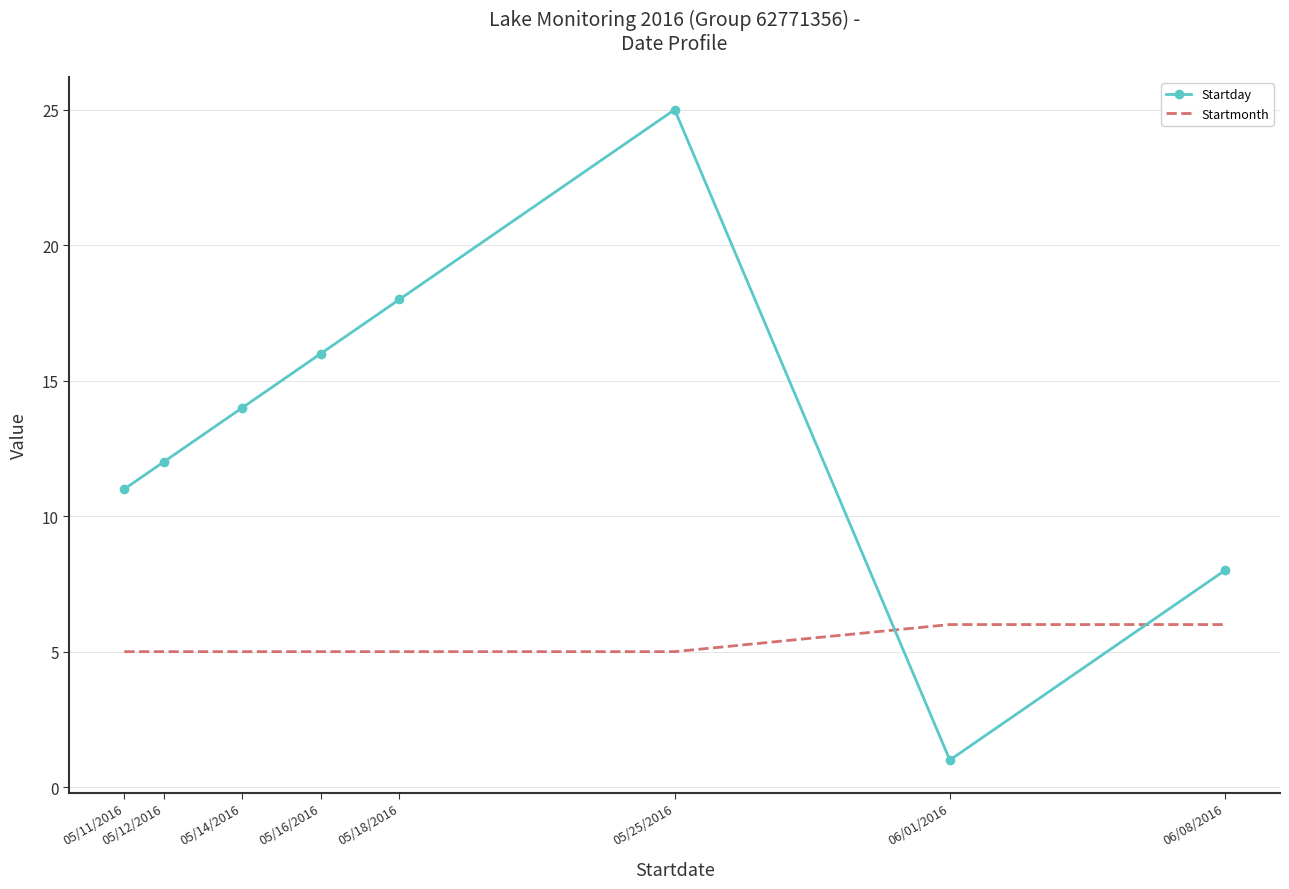

What is the sum of all Startday values?

105